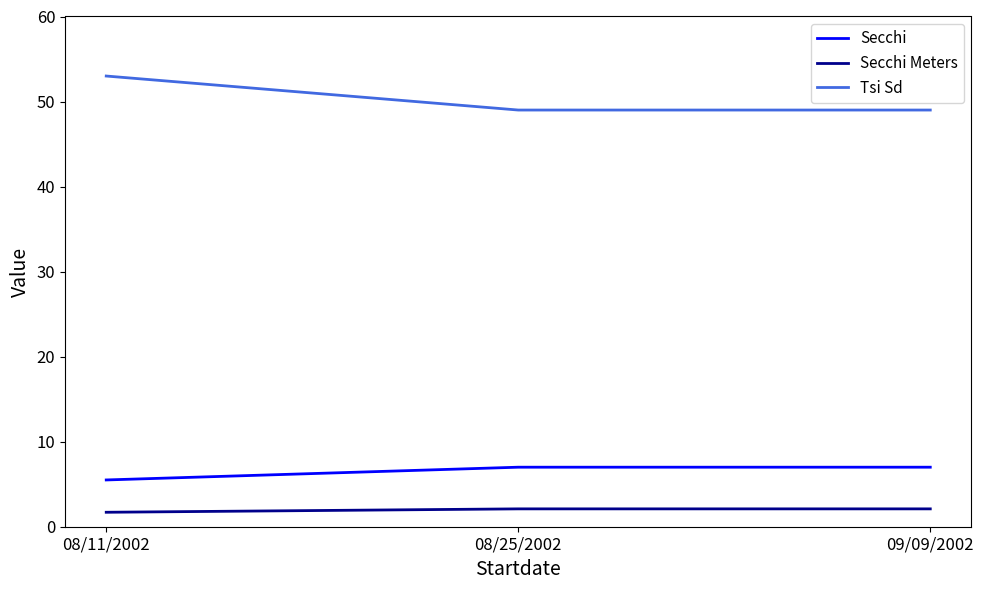

Is it true that Secchi Meters equals 2.1 at 08/25/2002?

True